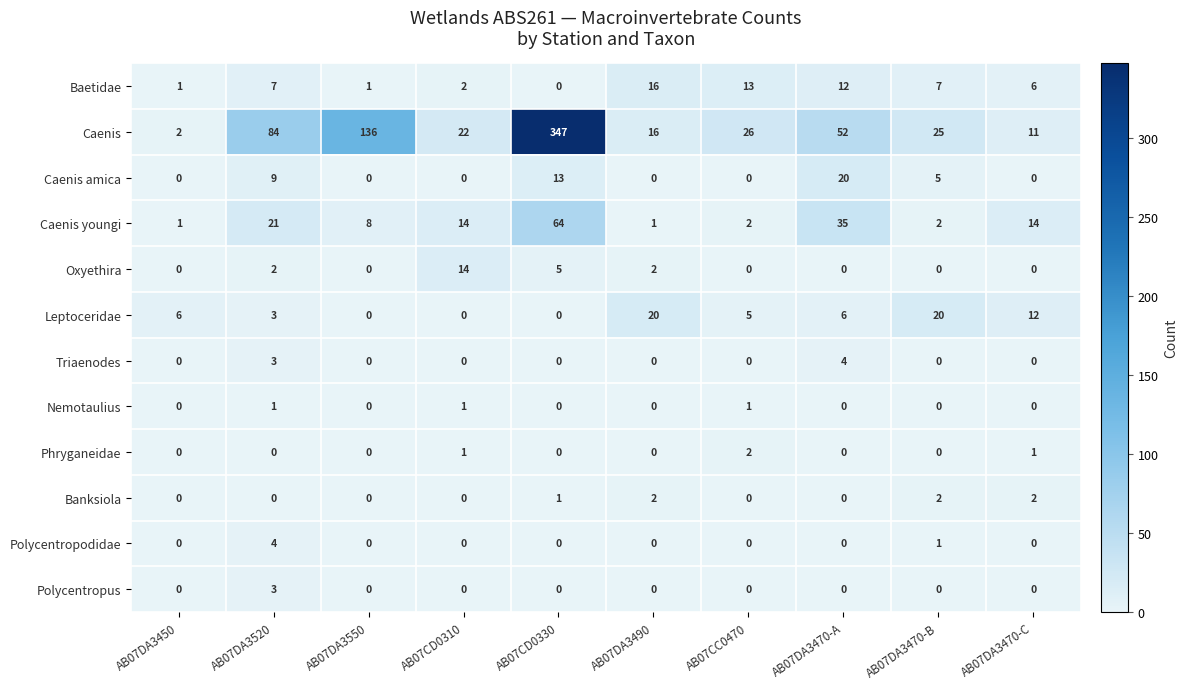

How many values in Phryganeidae are above zero?

3